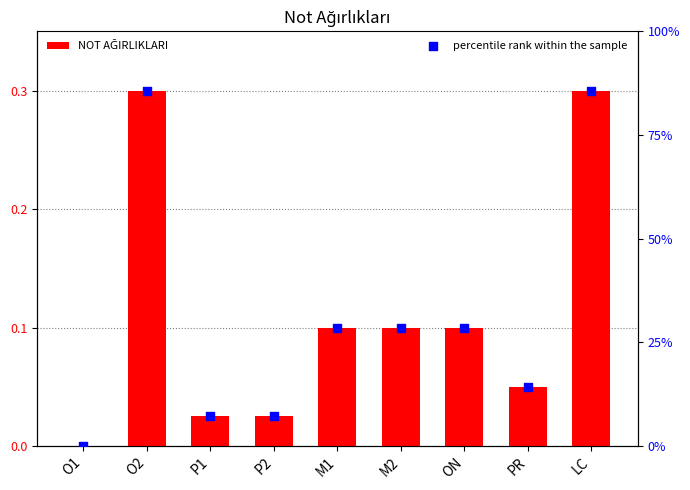

Is the value of NOT AĞIRLIKLARI at P1 greater than the value of percentile rank within the sample at O1?

Yes